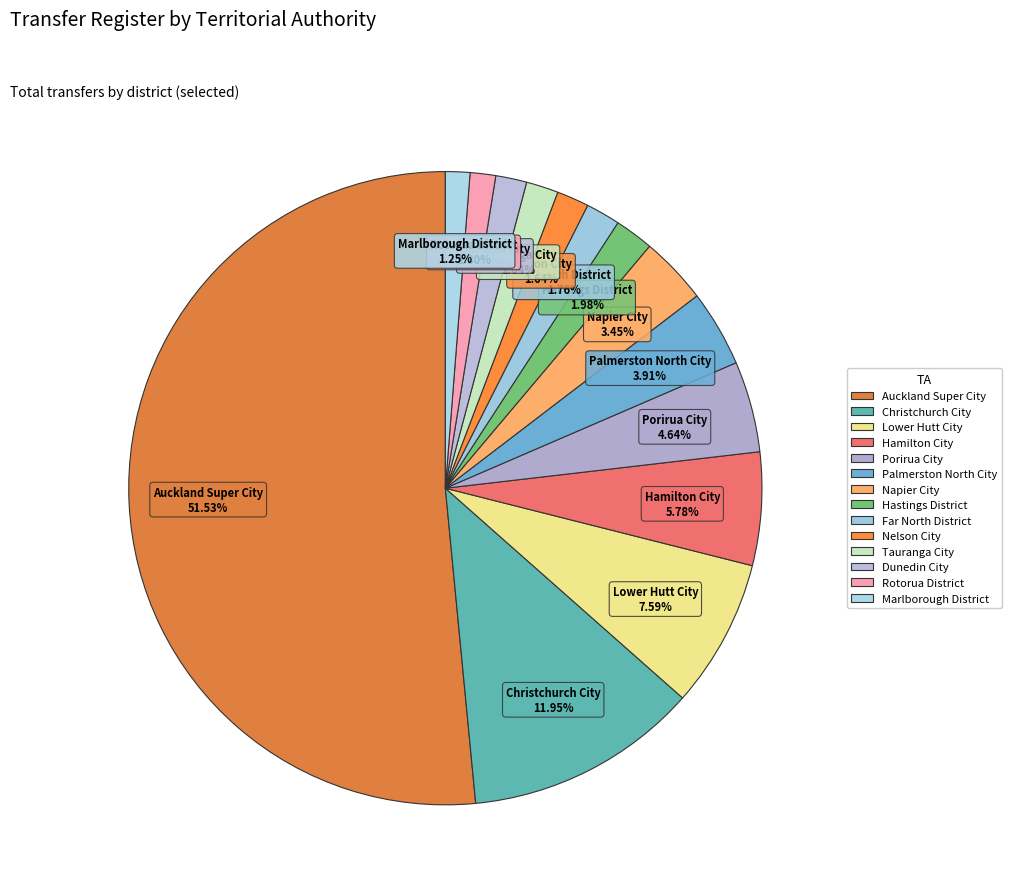

To the nearest percent, what is the combined percentage of Hastings District and Christchurch City?

14%